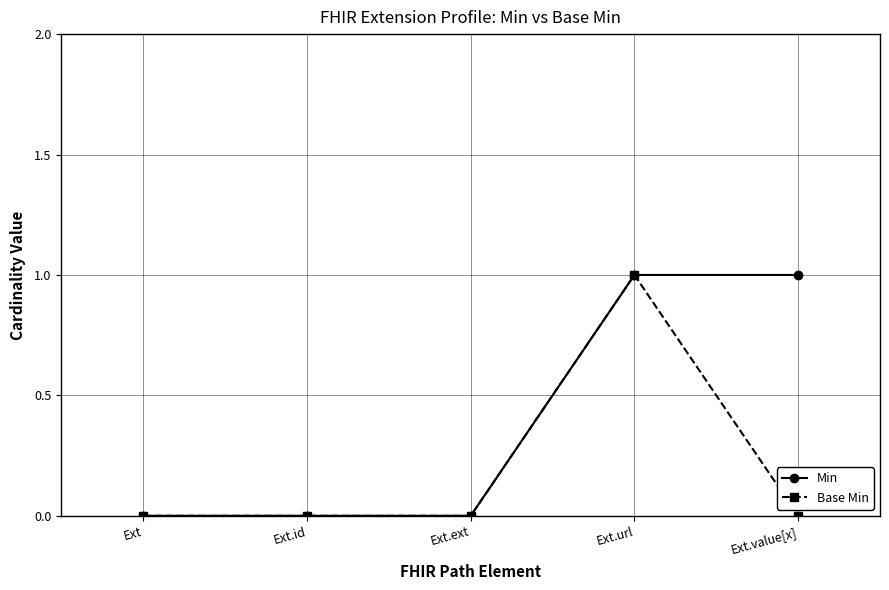

How many categories are shown in the chart?

5